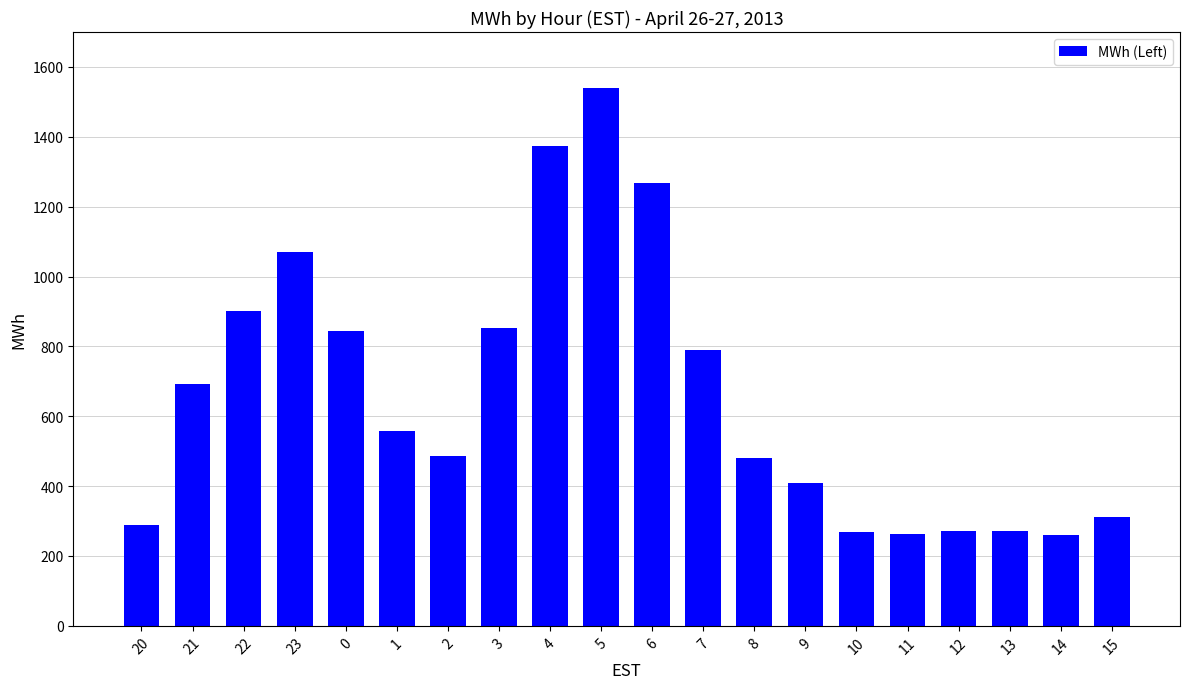

How many data points are less than 556?

10